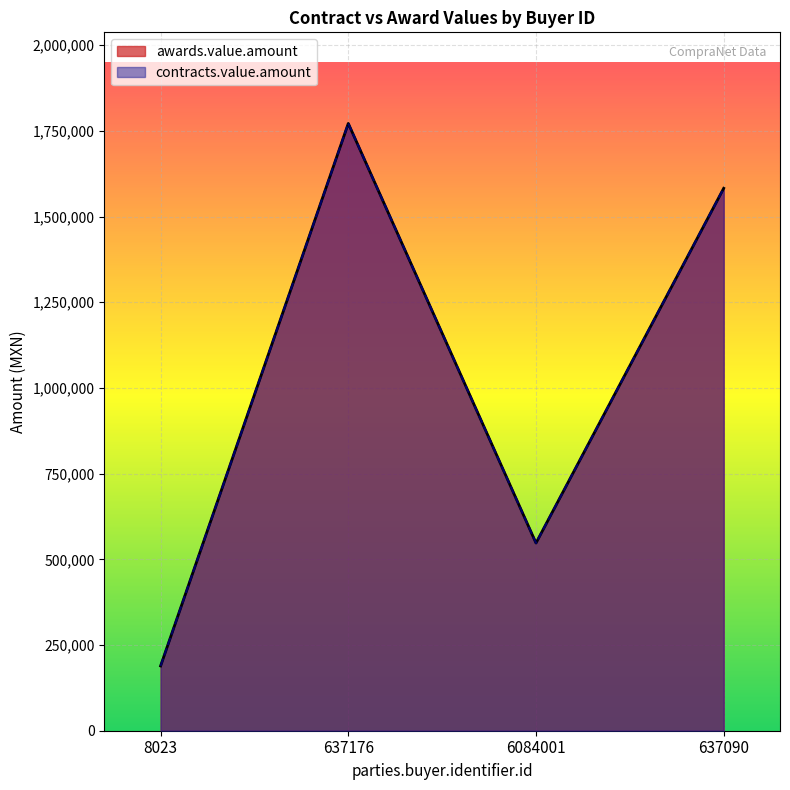

What is the difference between the contracts.value.amount values at 6084001 and 637176?

1224100.8